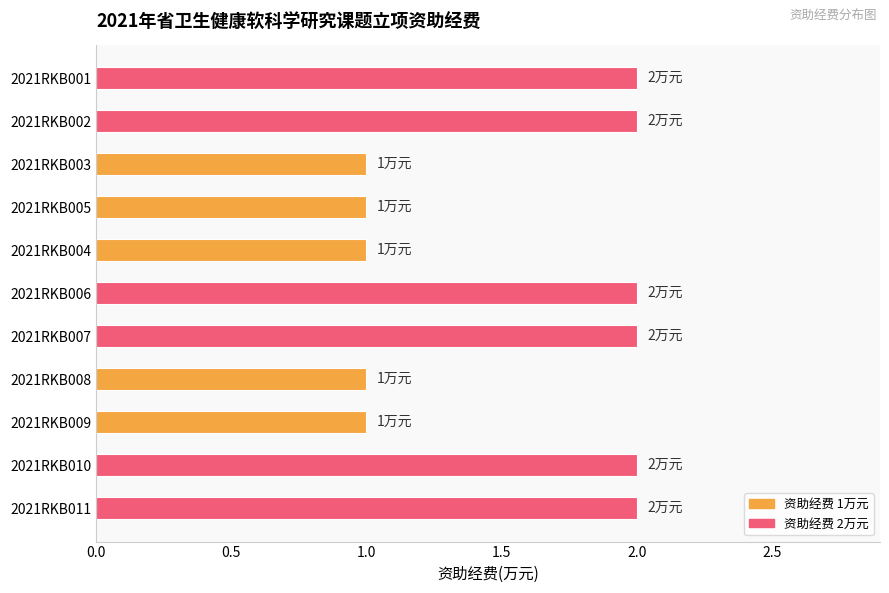

The chart shows a value of 0 at 2021RKB009. True or false?

False